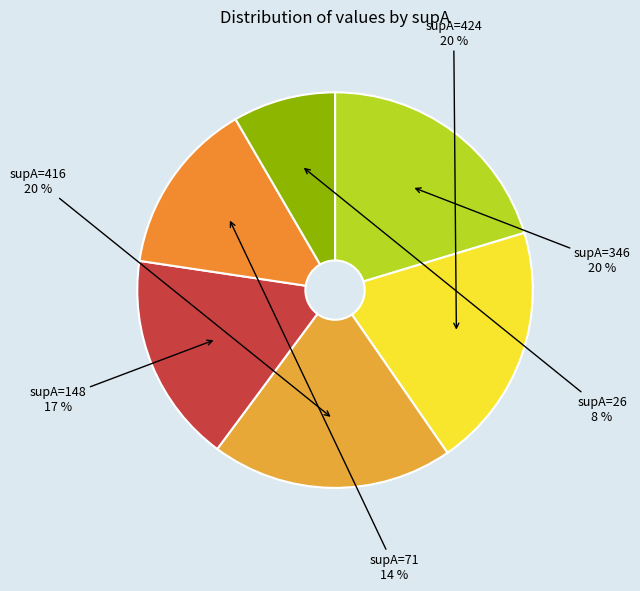

What is the smallest slice in the pie chart?

supA=26